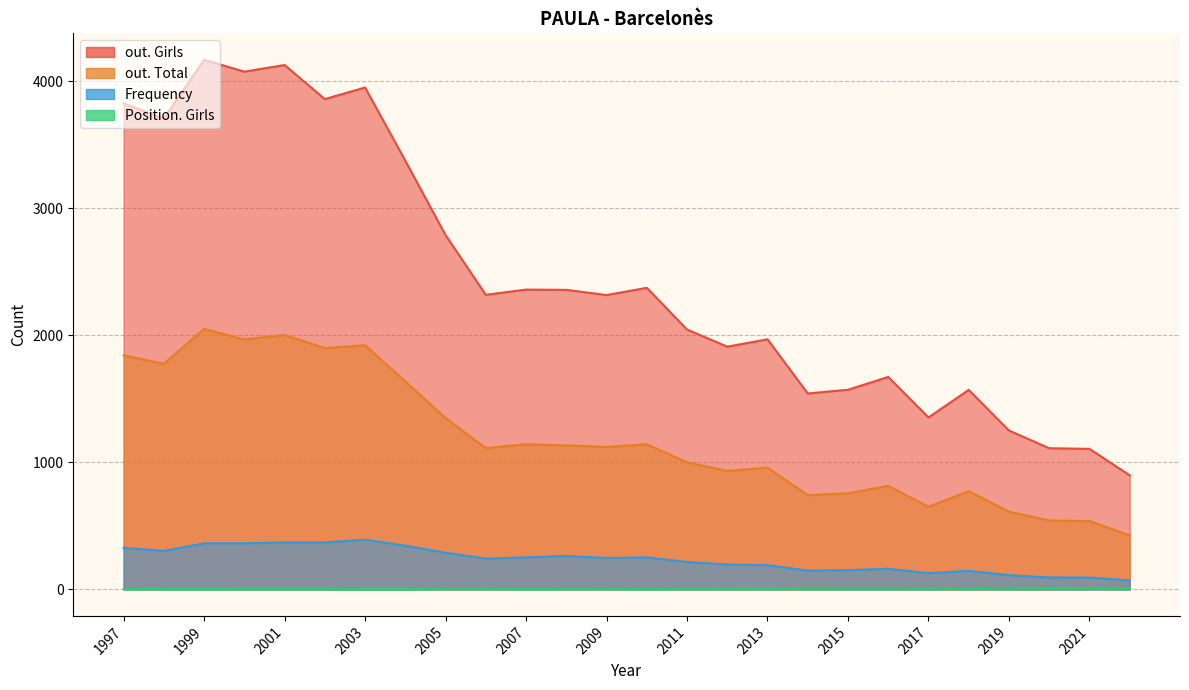

At which label is Frequency closest to 231?

2006